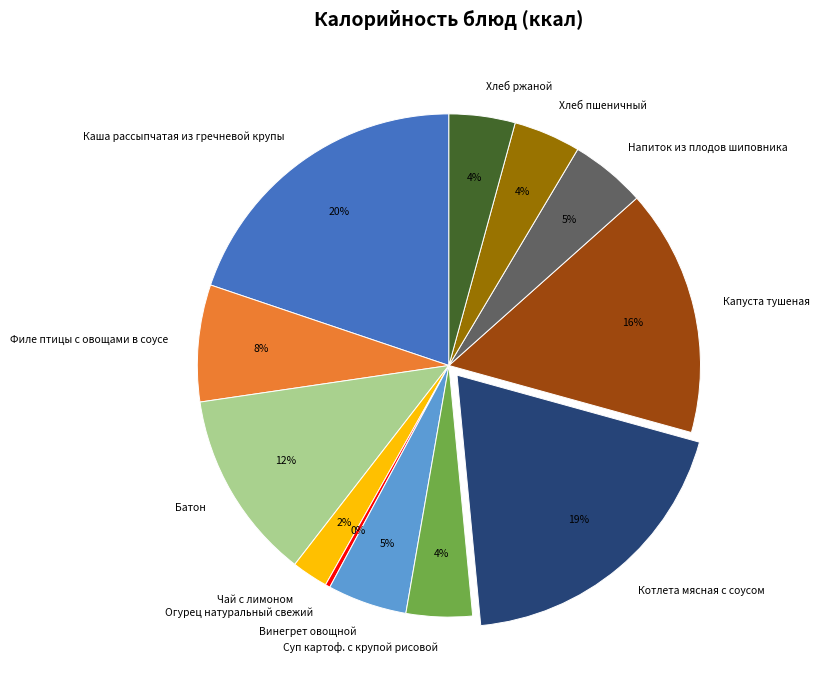

Does Хлеб пшеничный represent more than half of the total?

No